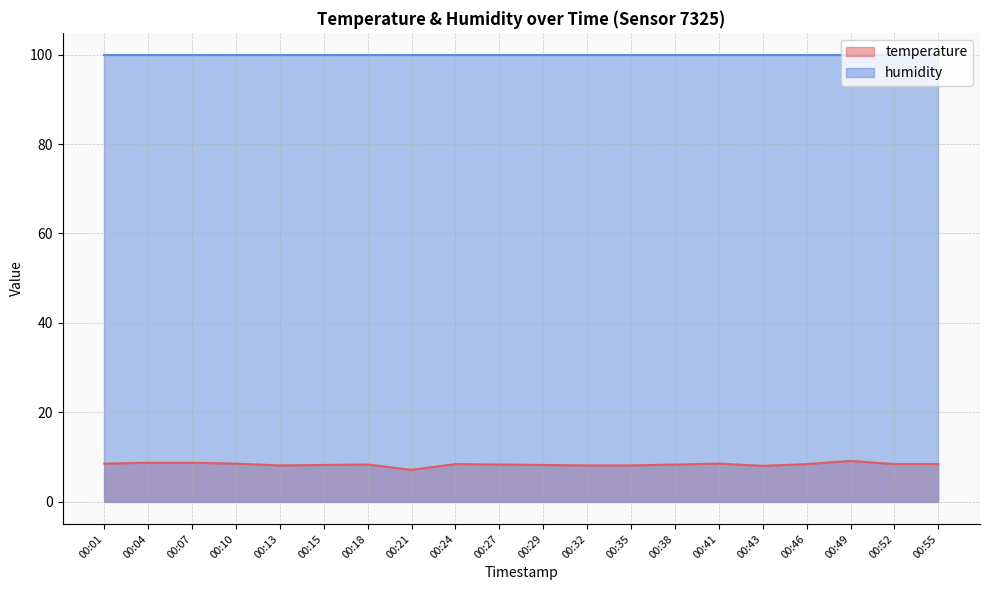

At which label is the value closest to 8?

00:43